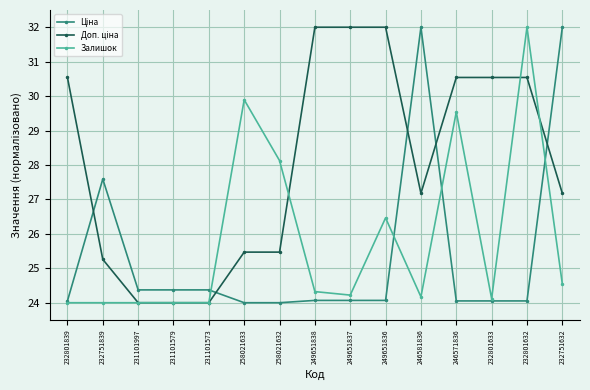

Is it true that Залишок equals 24.1 at 232801633?

True